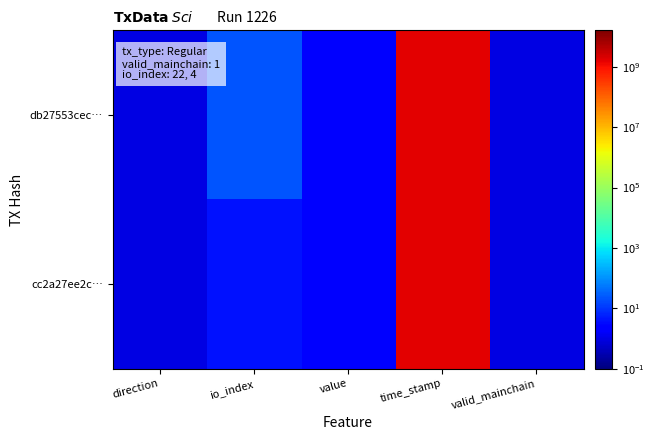

Which series has the widest spread of values?

db27553cec…